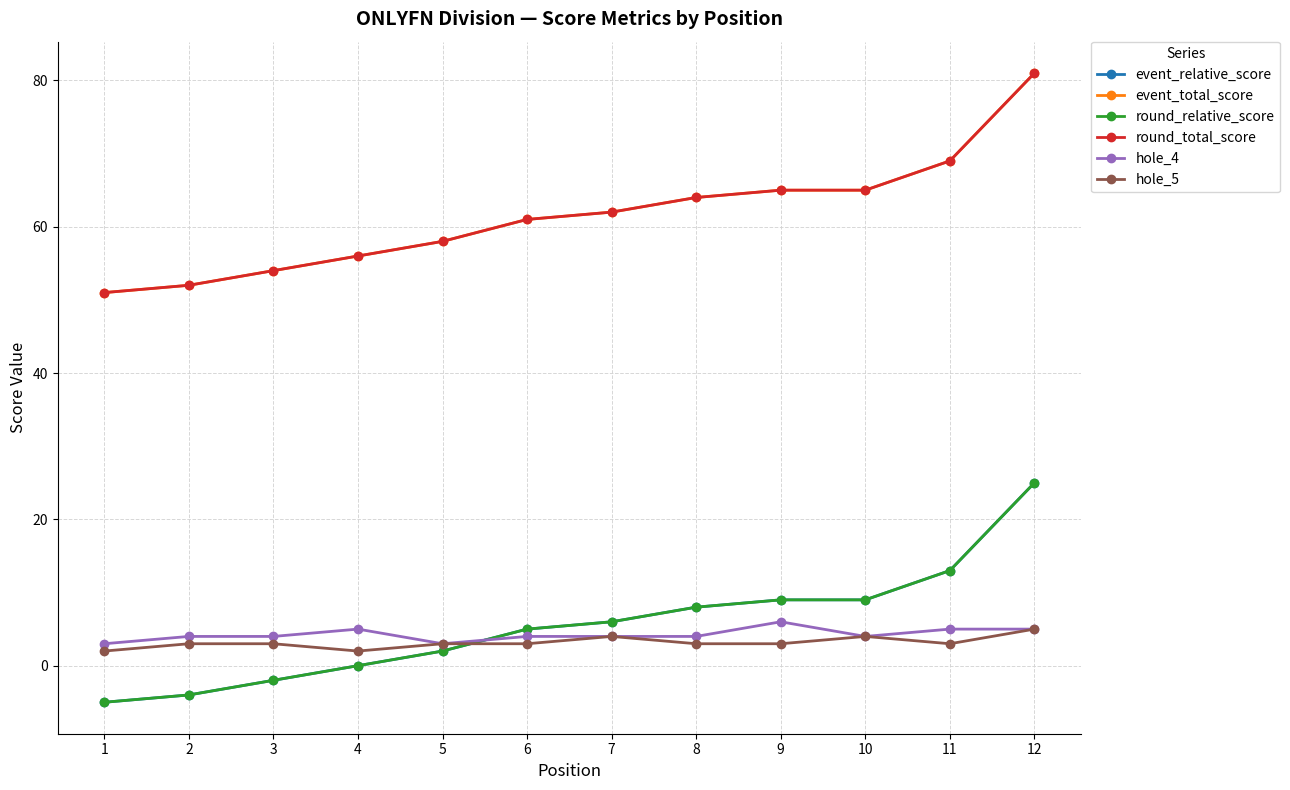

How many data points in round_relative_score are above 6?

5